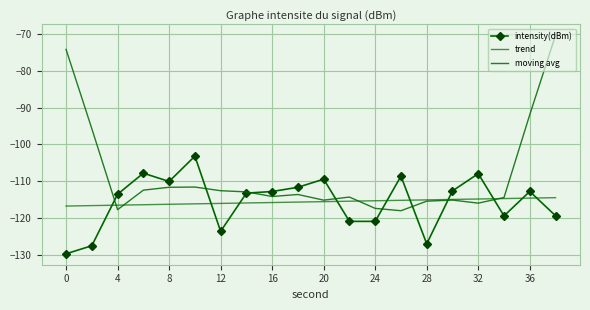

How many series are shown in this chart?

3